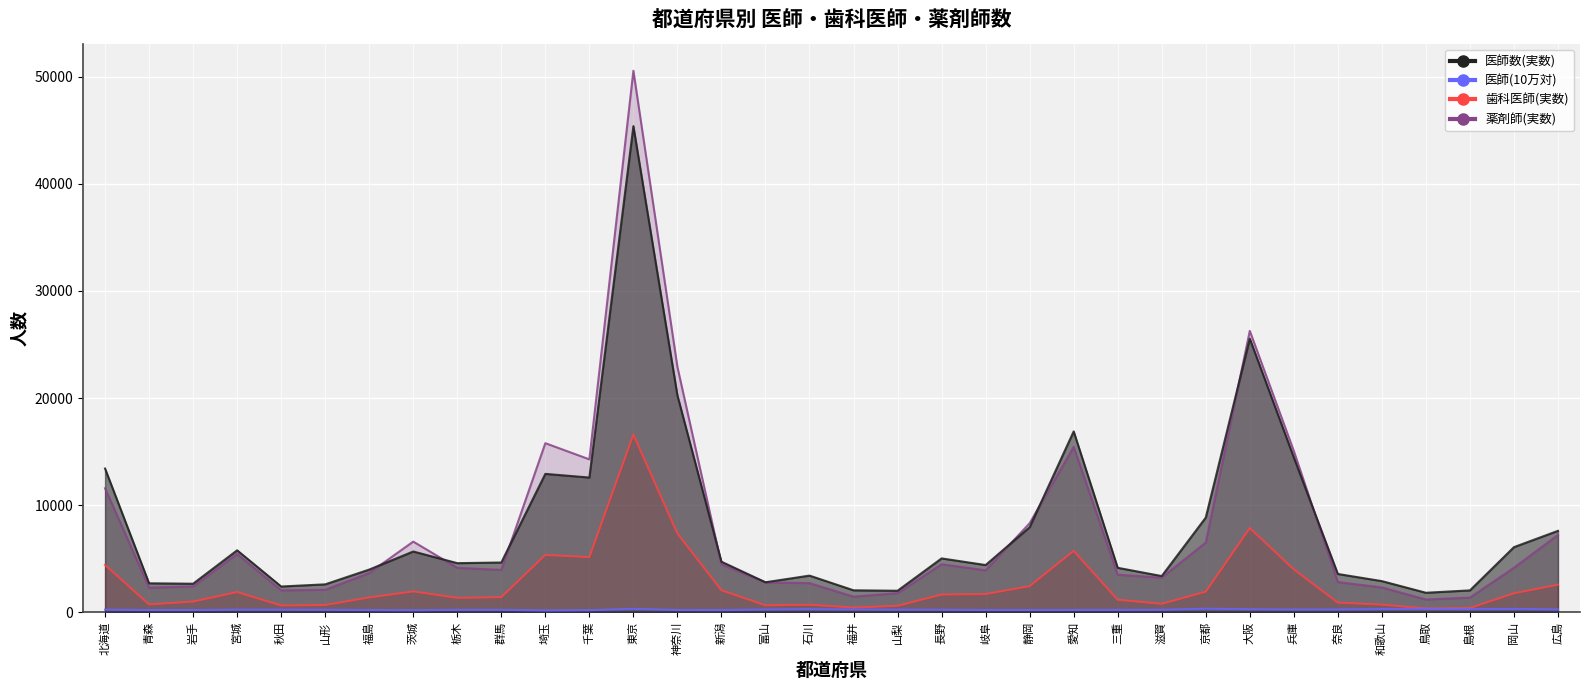

Which series has the largest total across all categories?

医師数(実数)